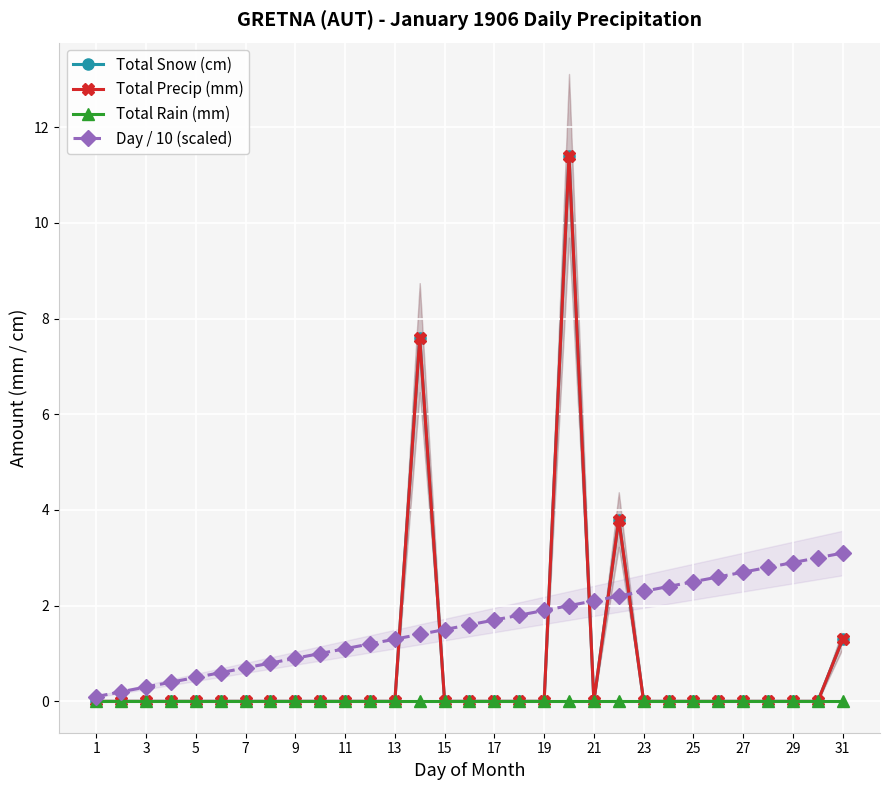

Which label corresponds to the smallest value in the chart?

1